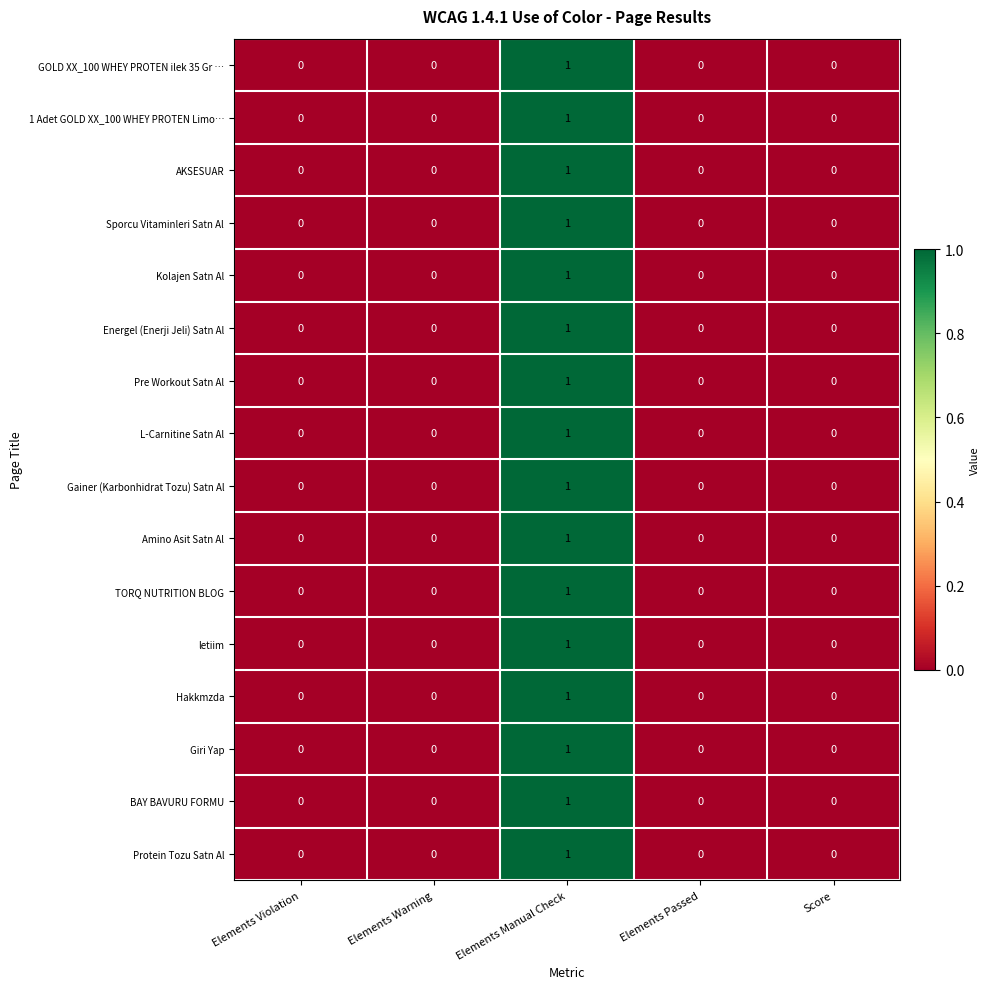

Count the number of categories in the chart.

5